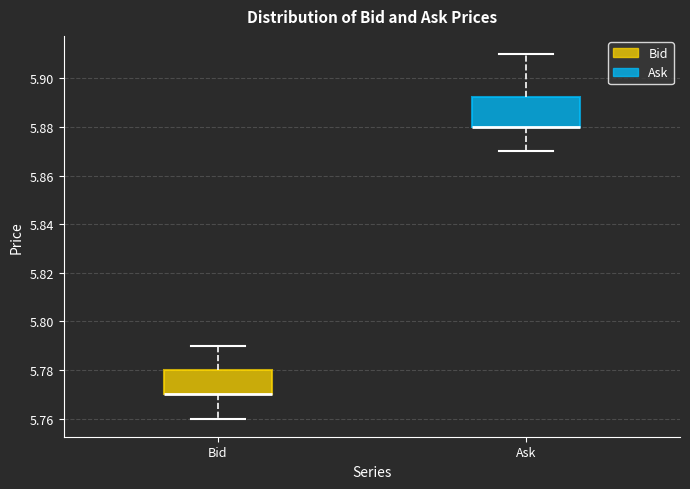

Reading left to right, read every box against the y-axis: the position of its median line, the range the box covers, and the ends of its whiskers. The values are not printed on the chart, so give them approximately, as read against the axis.

Bid: median 5.770 (drawn on the box's lower edge), box 5.770 to 5.780, whiskers 5.760 to 5.790
Ask: median 5.880 (drawn on the box's lower edge), box 5.880 to 5.892, whiskers 5.870 to 5.910